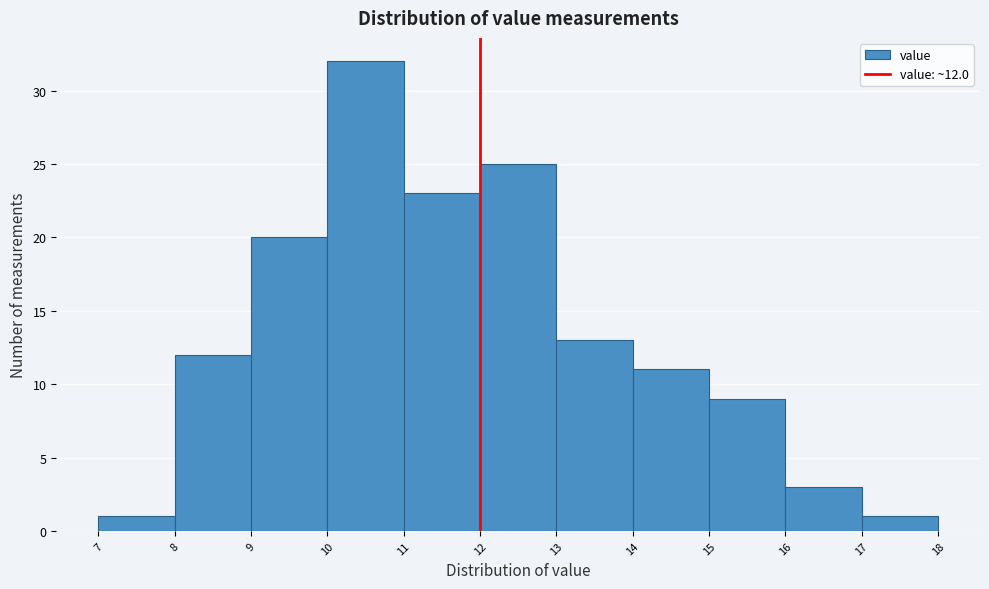

Which range on the x-axis has the tallest bar?

10 to 11